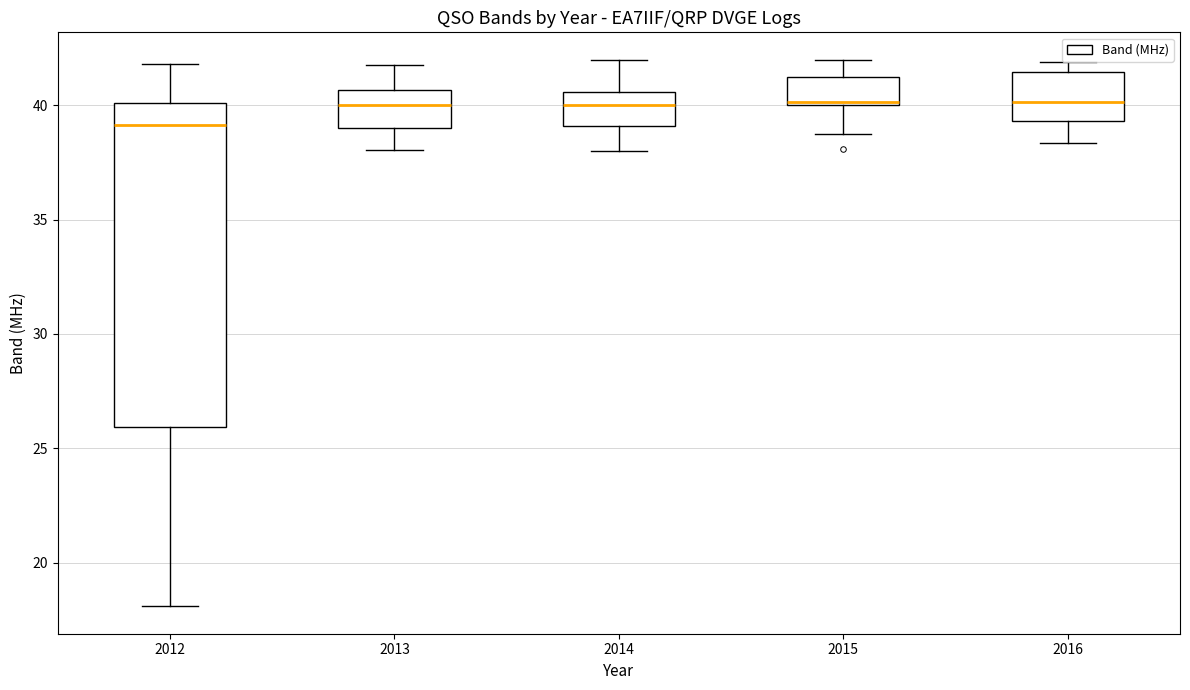

Comparing the boxes themselves (not the whiskers), which one is the tallest?

2012